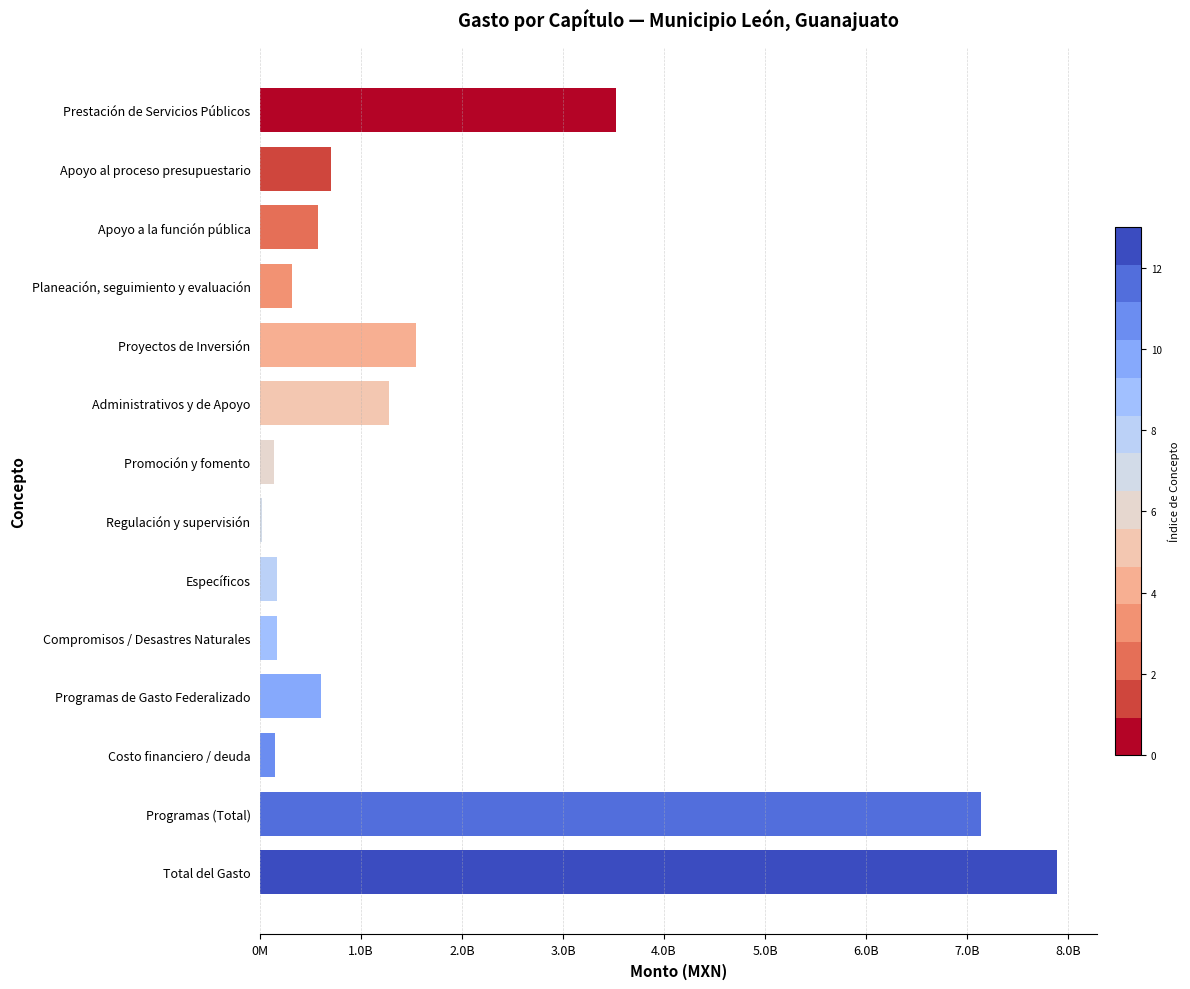

Are the bars horizontal?

Yes